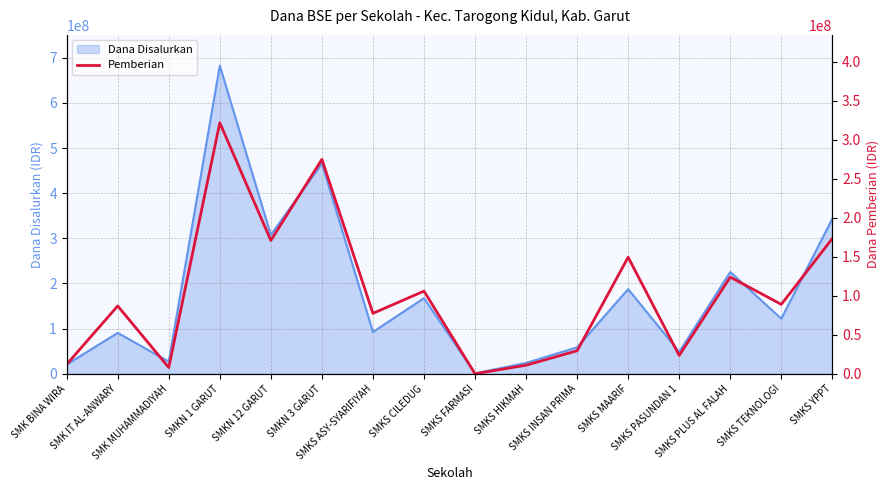

How many points are higher than both their immediate neighbors (excluding endpoints)?

6